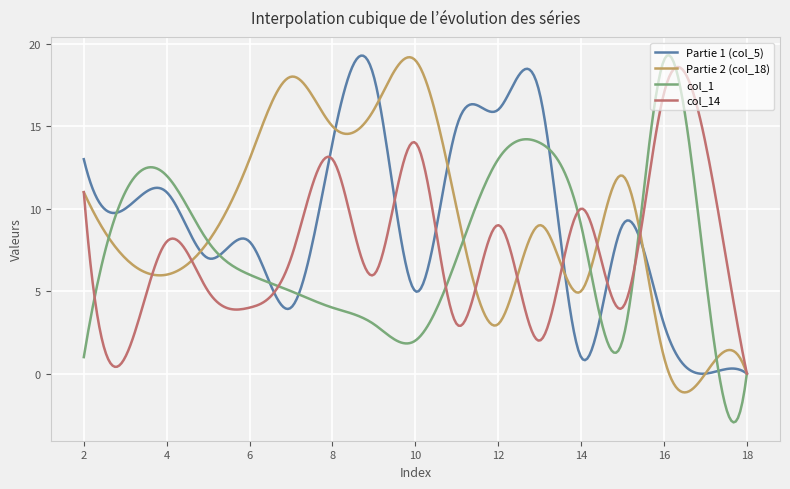

What is the maximum value for Partie 2 (col_18)?

19.2